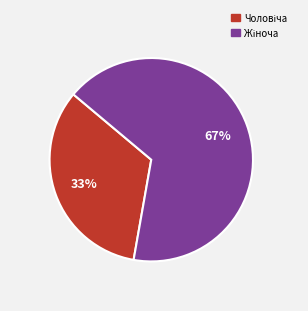

Count the number of slices in the pie.

2